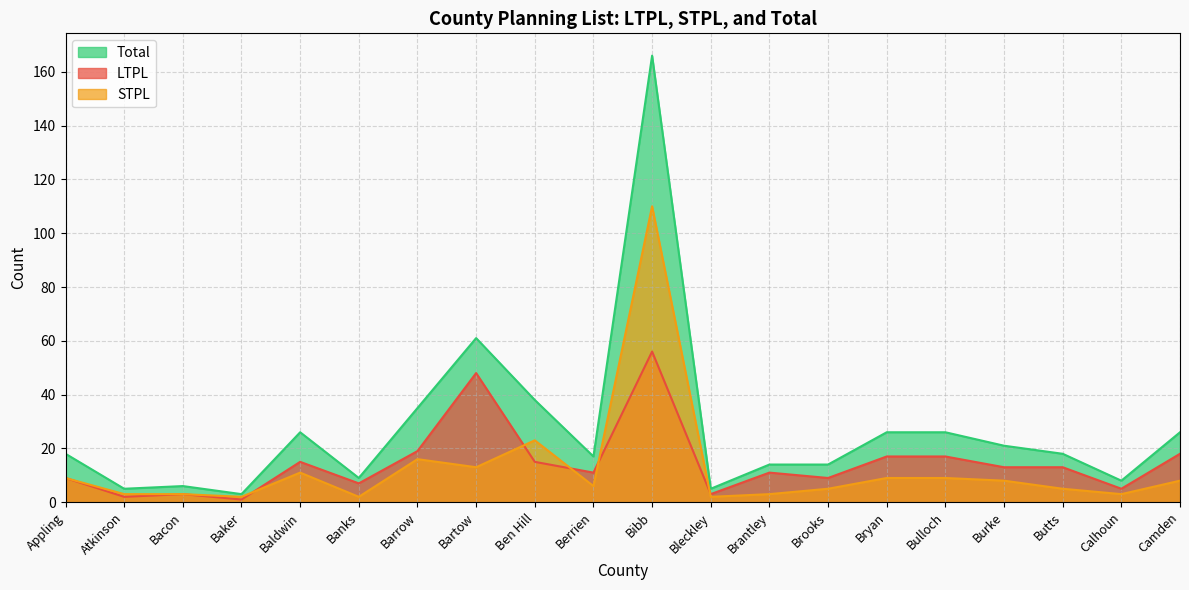

True or false: Total and STPL intersect in this chart.

False